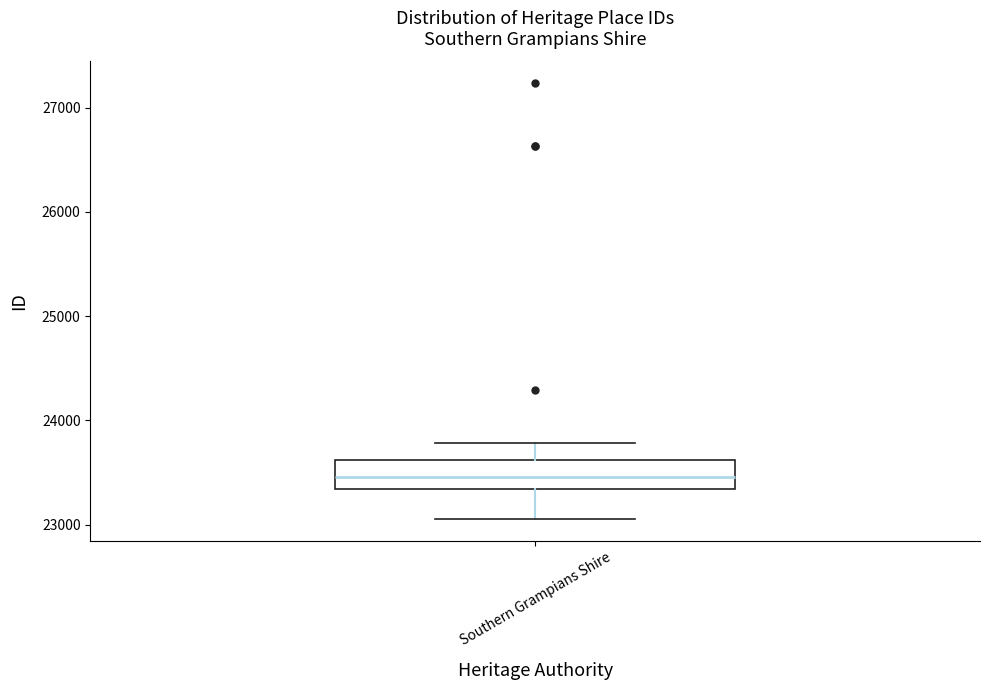

Transcribe this box plot: give where the median line is, the range the box spans, and where the two whiskers end, as read against the y-axis. The values are not printed on the chart, so give them approximately, as read against the axis.

median 23500, box 23300 to 23600, whiskers 23100 to 23800